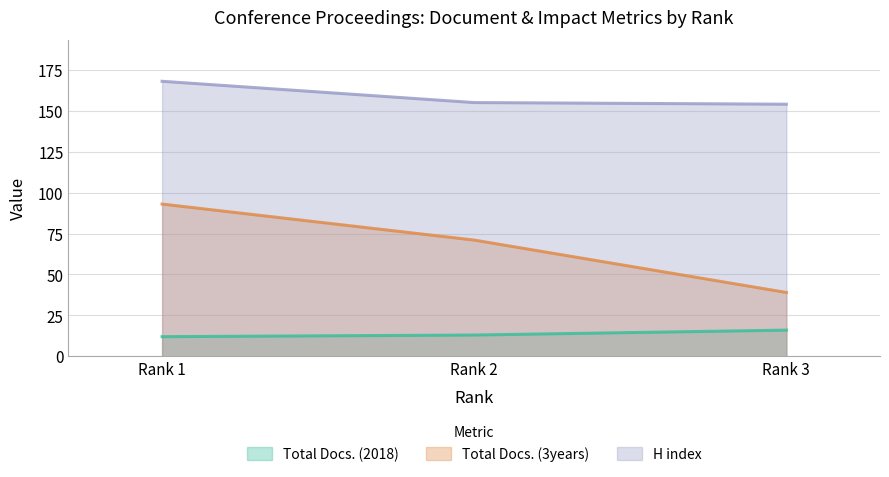

At which category does the chart reach its peak across all series?

Rank 1